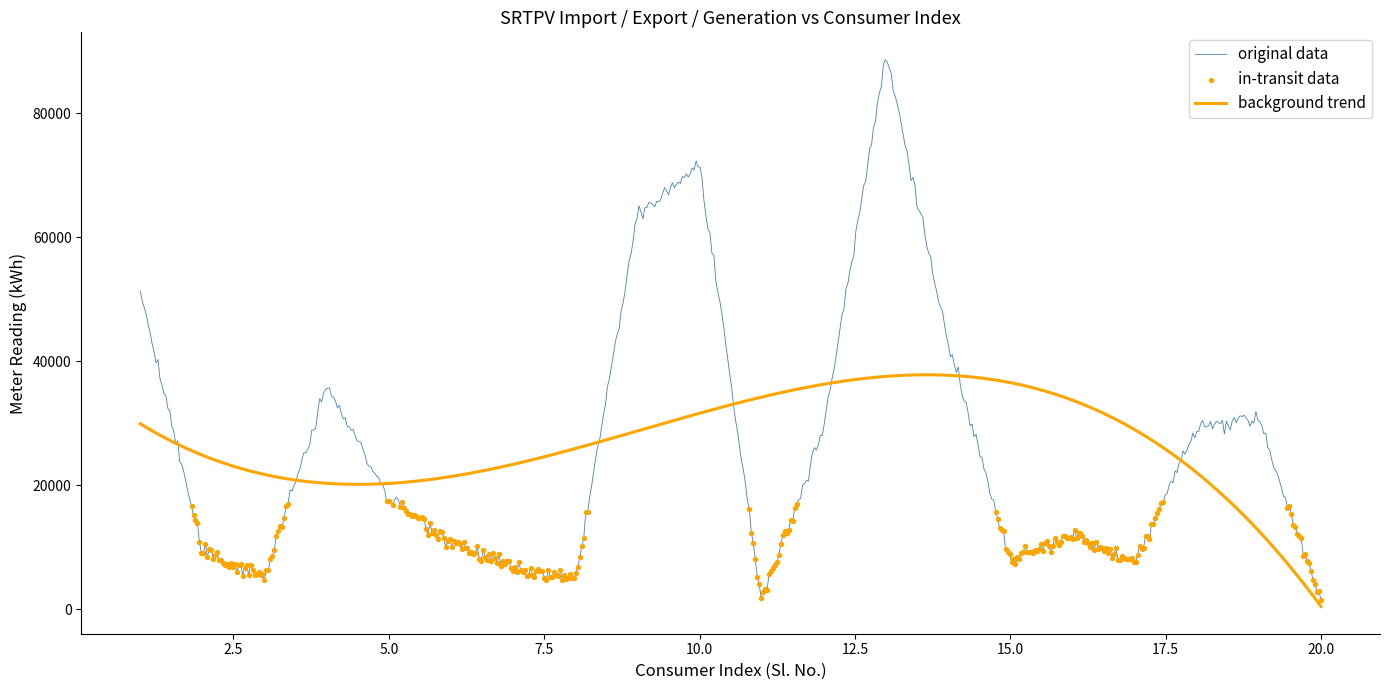

Which series has the widest spread of values?

original data